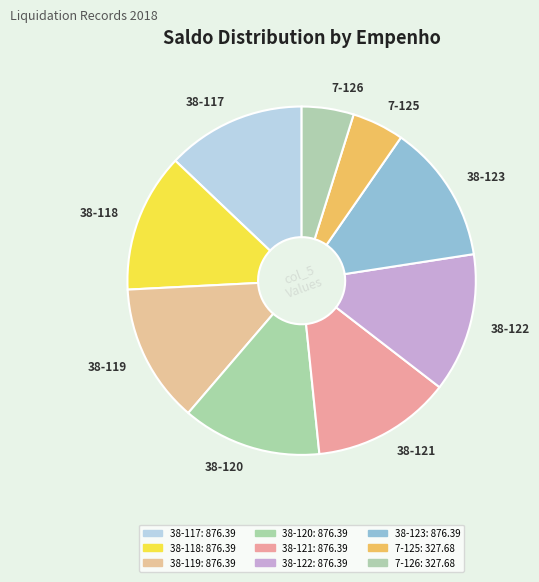

Count the number of slices in the pie.

9